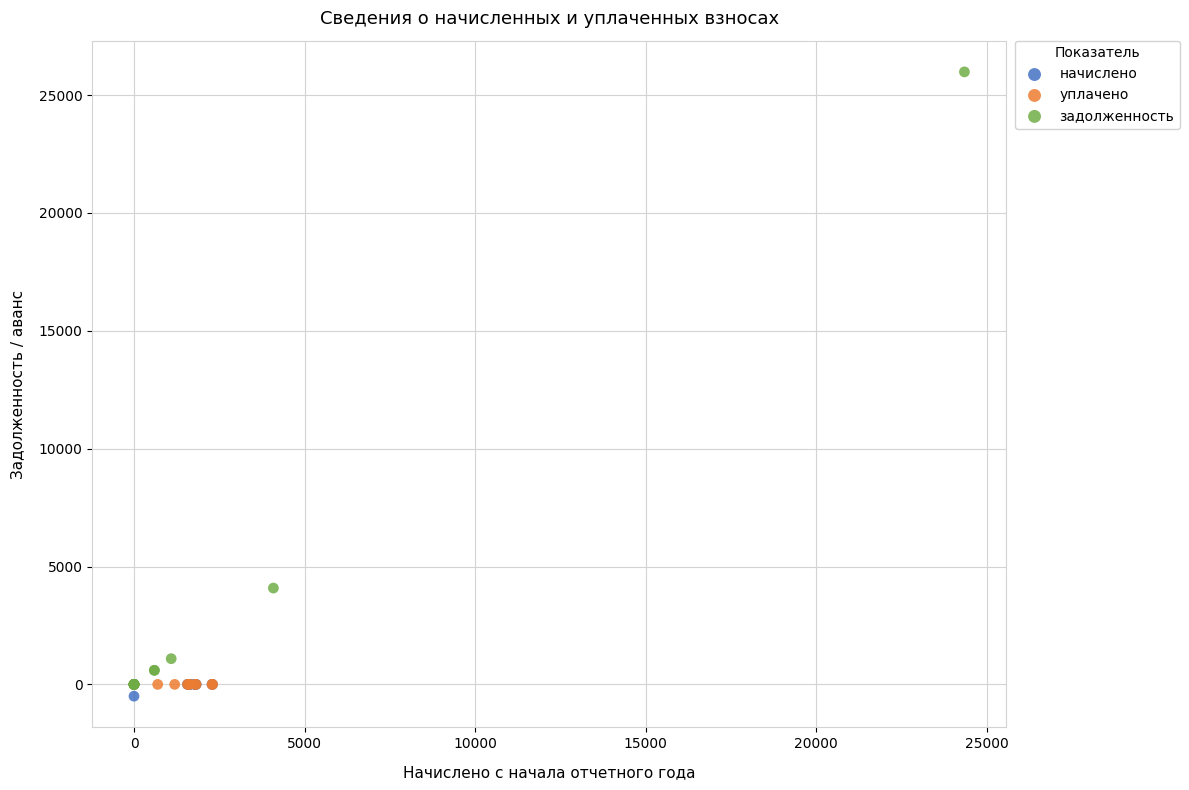

What are all the series names shown in the legend?

начислено, уплачено, задолженность